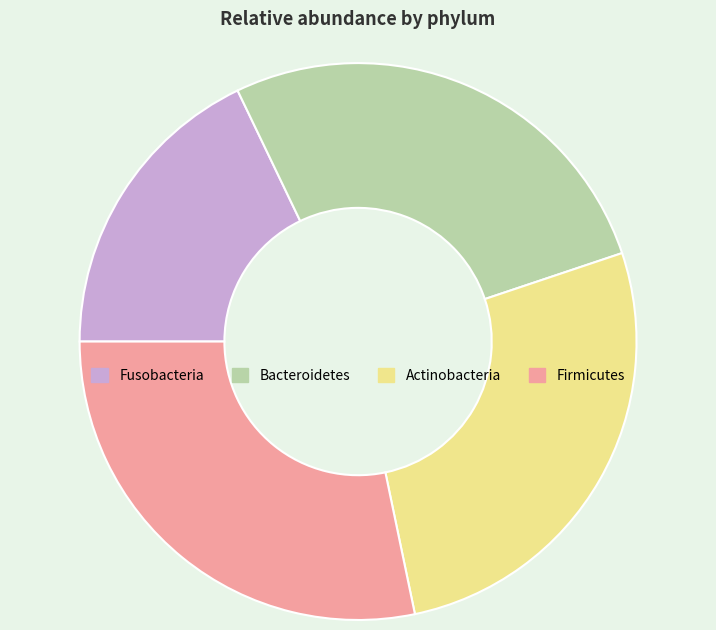

The Bacteroidetes slice represents 41% of the pie. True or false?

False